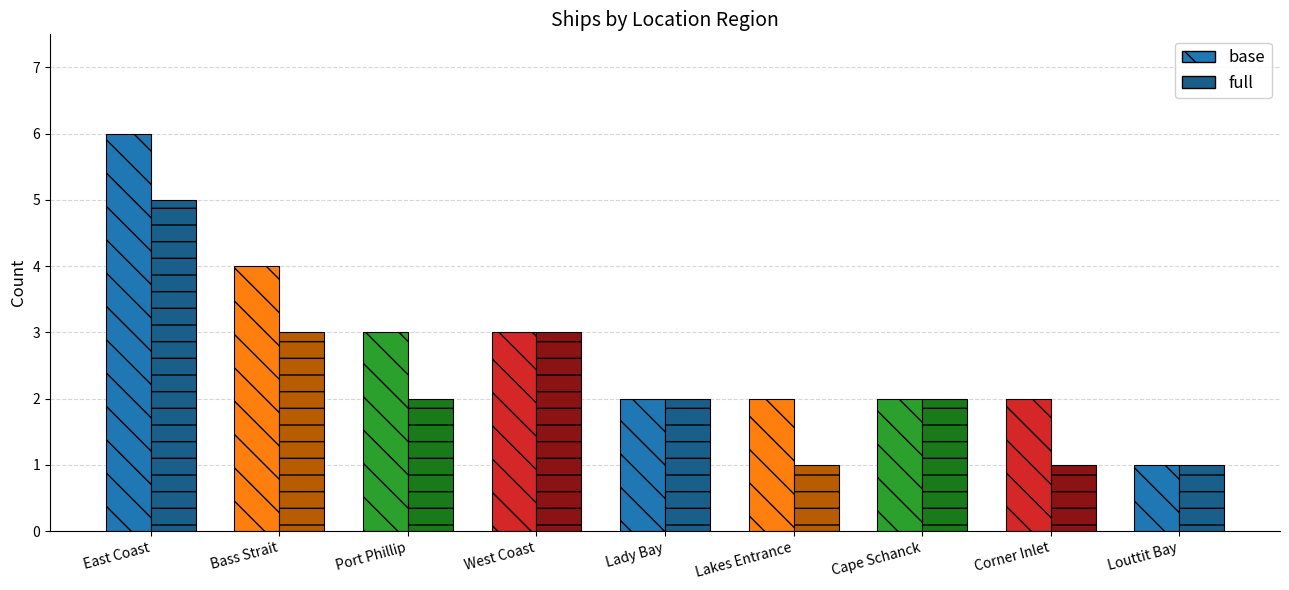

List the series in order of their peak value, highest first.

base, full